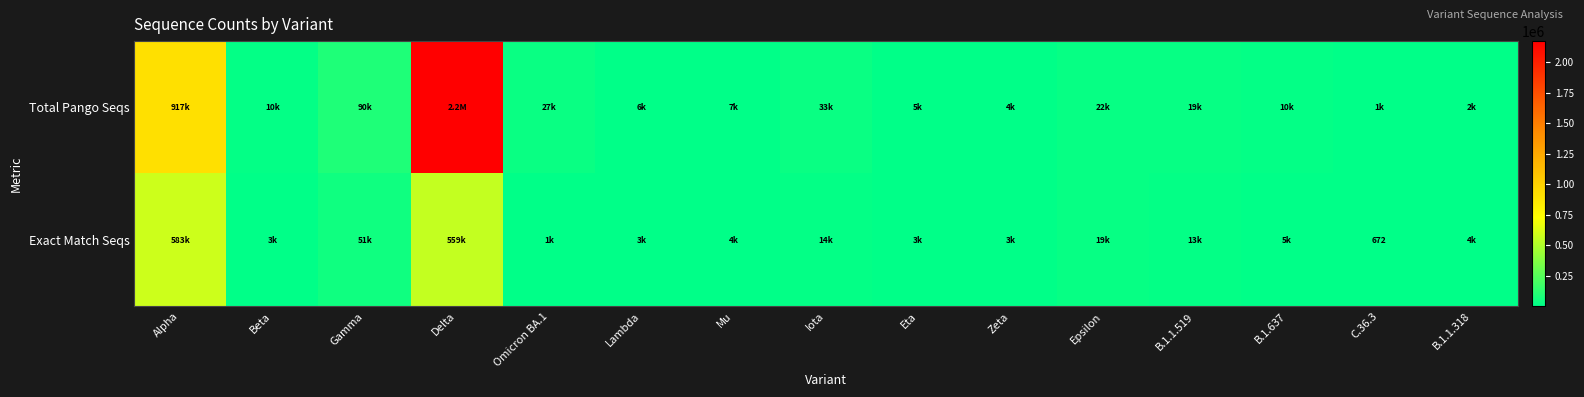

Rank the series by their average value, from highest to lowest.

Total Pango Seqs, Exact Match Seqs